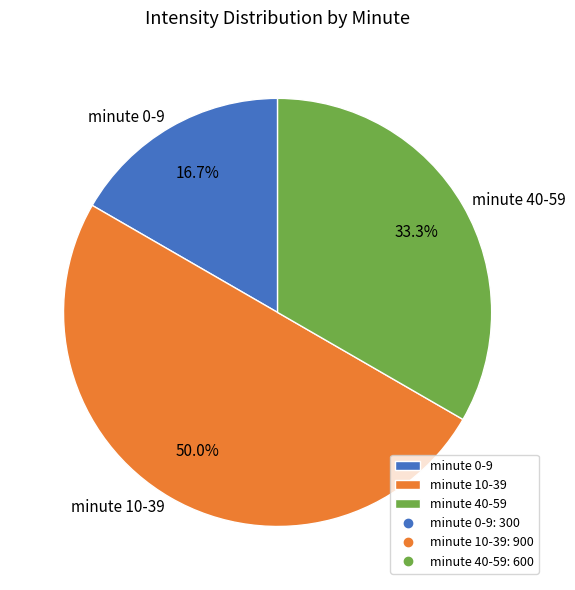

Does minute 0-9 represent more than half of the total?

No